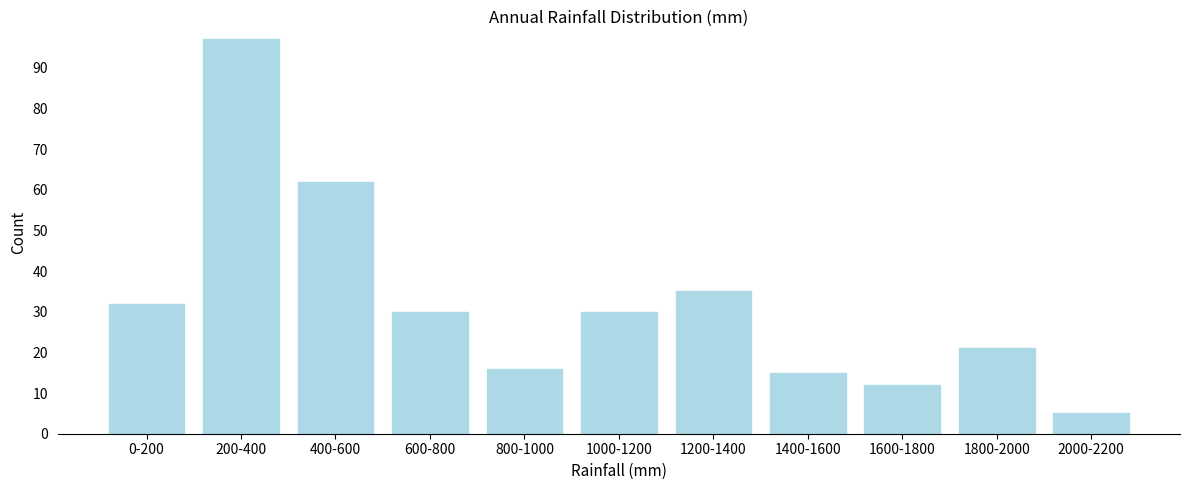

Reading left to right, what are all the values shown in this chart?

0-200=32	200-400=97	400-600=62	600-800=30	800-1000=16	1000-1200=30	1200-1400=35	1400-1600=15	1600-1800=12	1800-2000=21	2000-2200=5